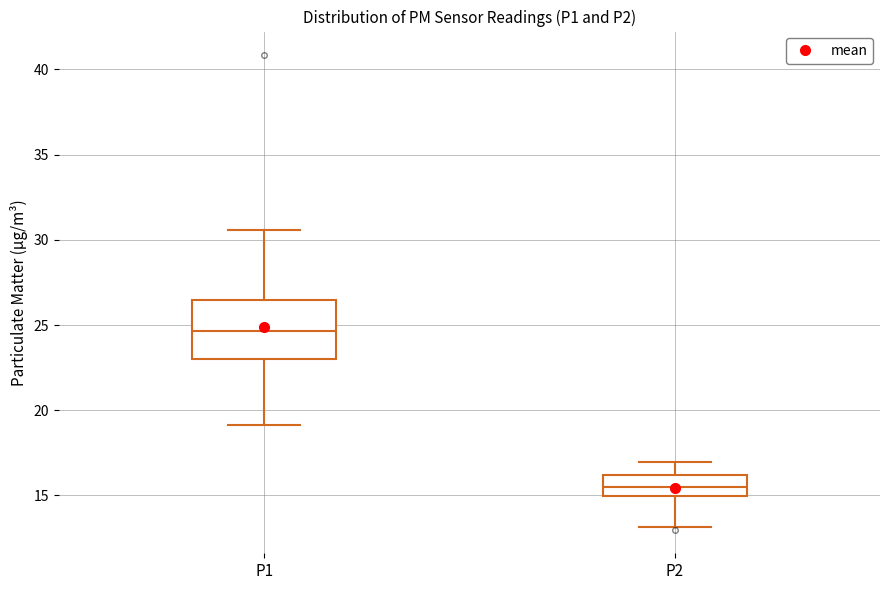

Comparing the boxes themselves (not the whiskers), which one is the tallest?

P1